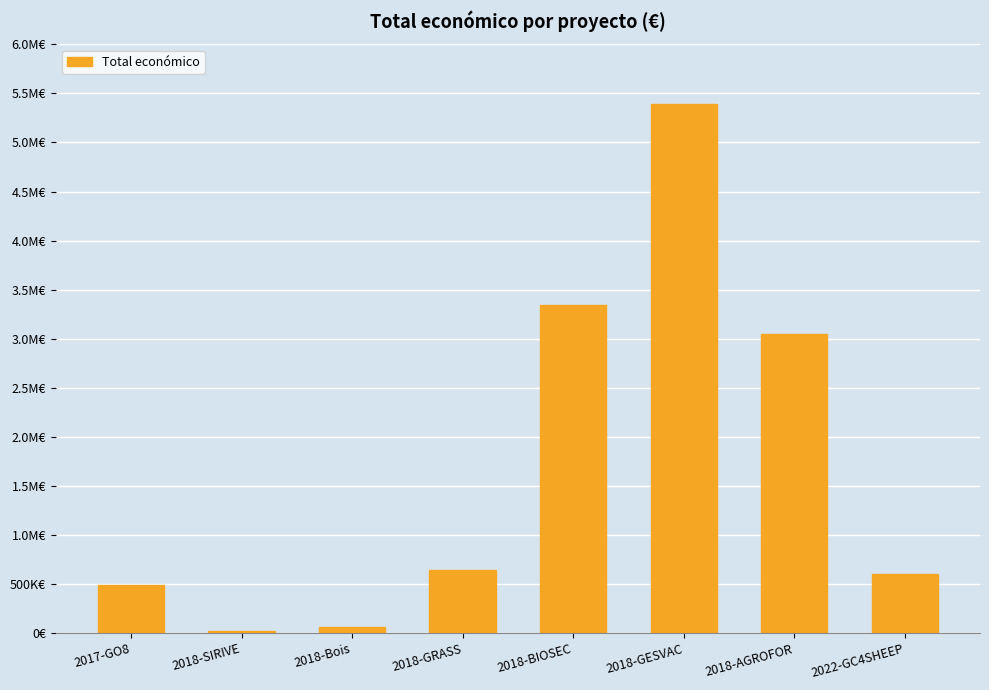

What position from the left is 2018-AGROFOR?

7